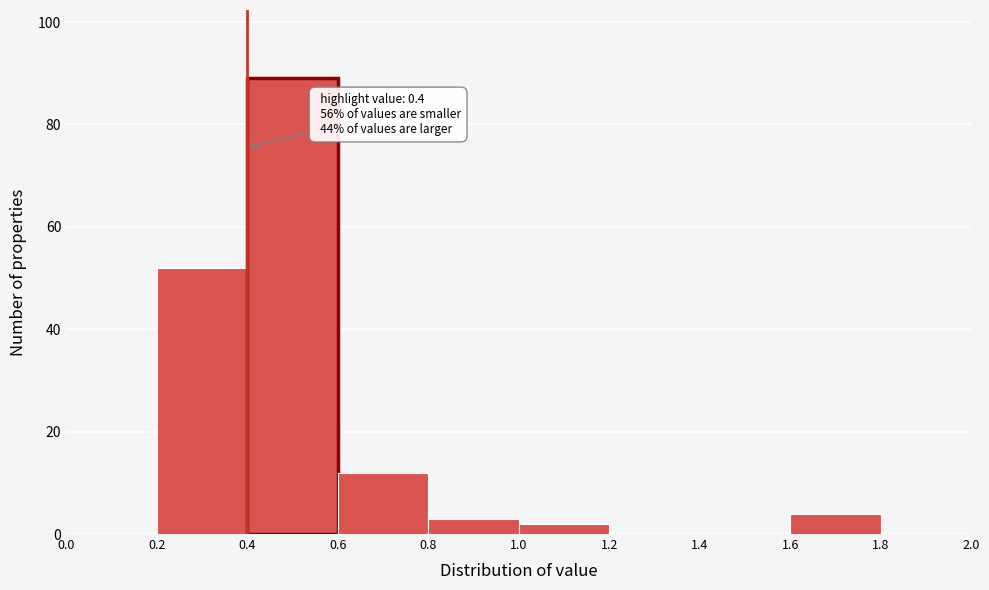

Which range on the x-axis has the tallest bar?

0.4 to 0.6